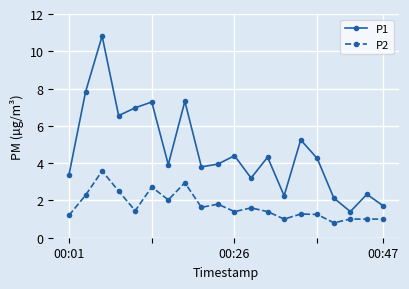

True or false: P1 and P2 intersect in this chart.

False